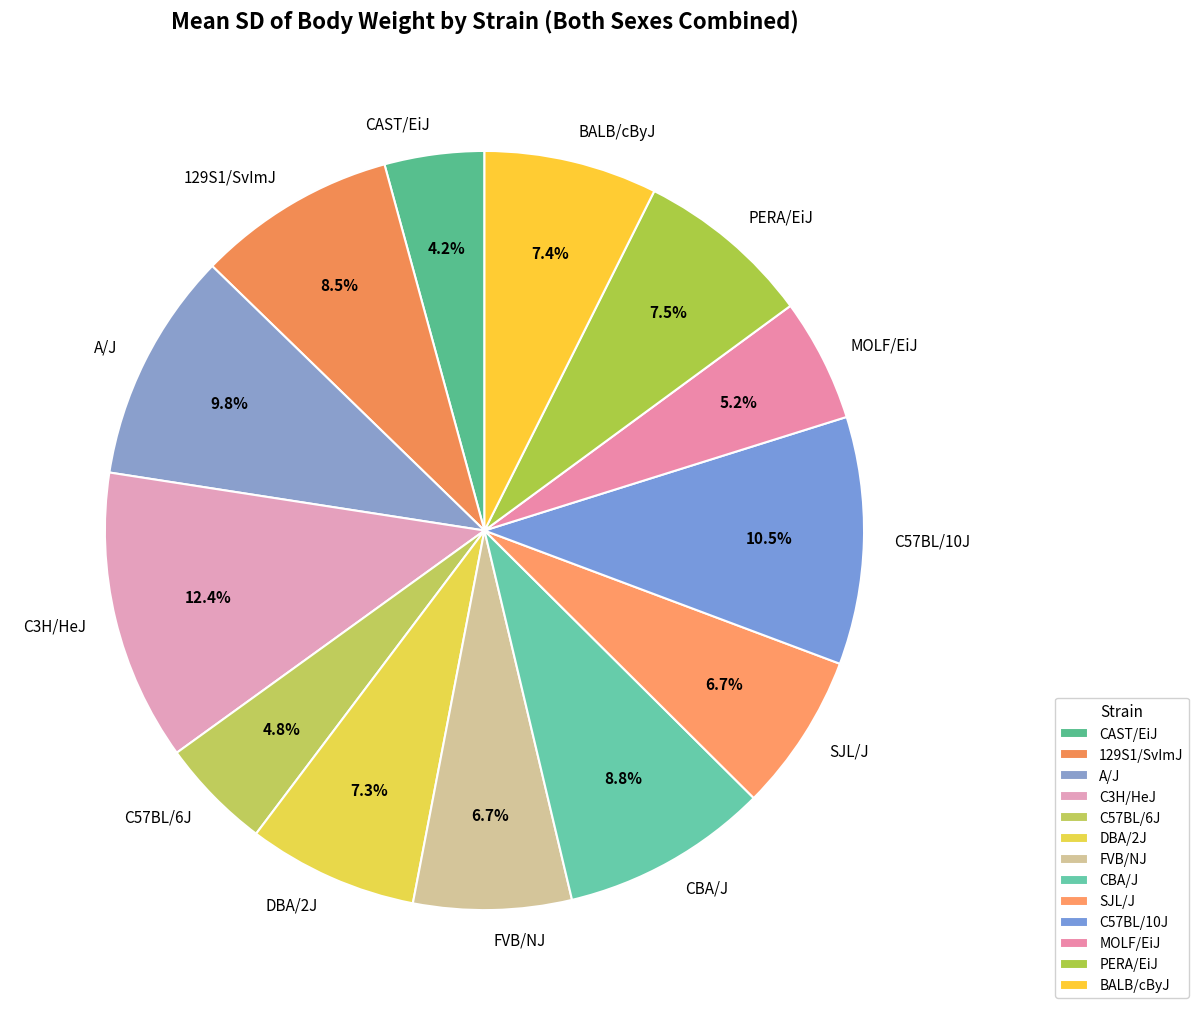

Which slice is the smallest?

CAST/EiJ